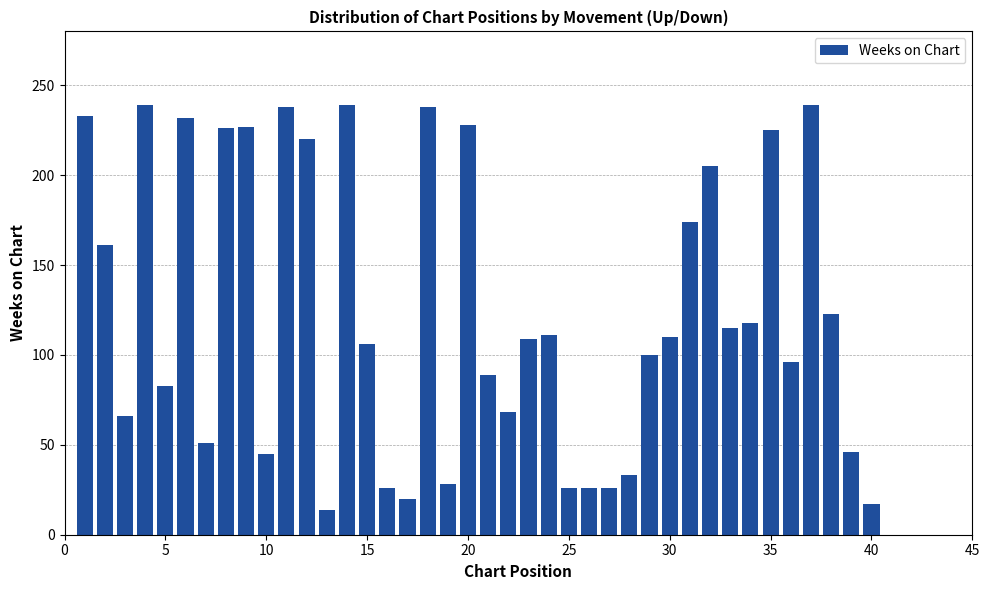

What is the average value?

124